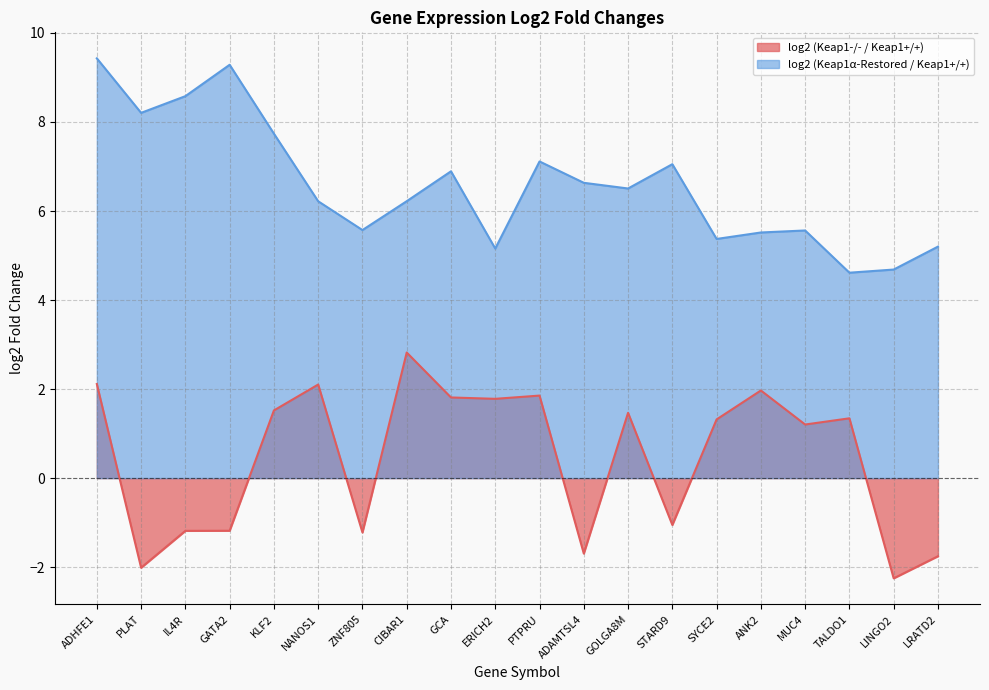

In log2 (Keap1α-Restored / Keap1+/+), how many points are higher than both neighbors (excluding endpoints)?

5